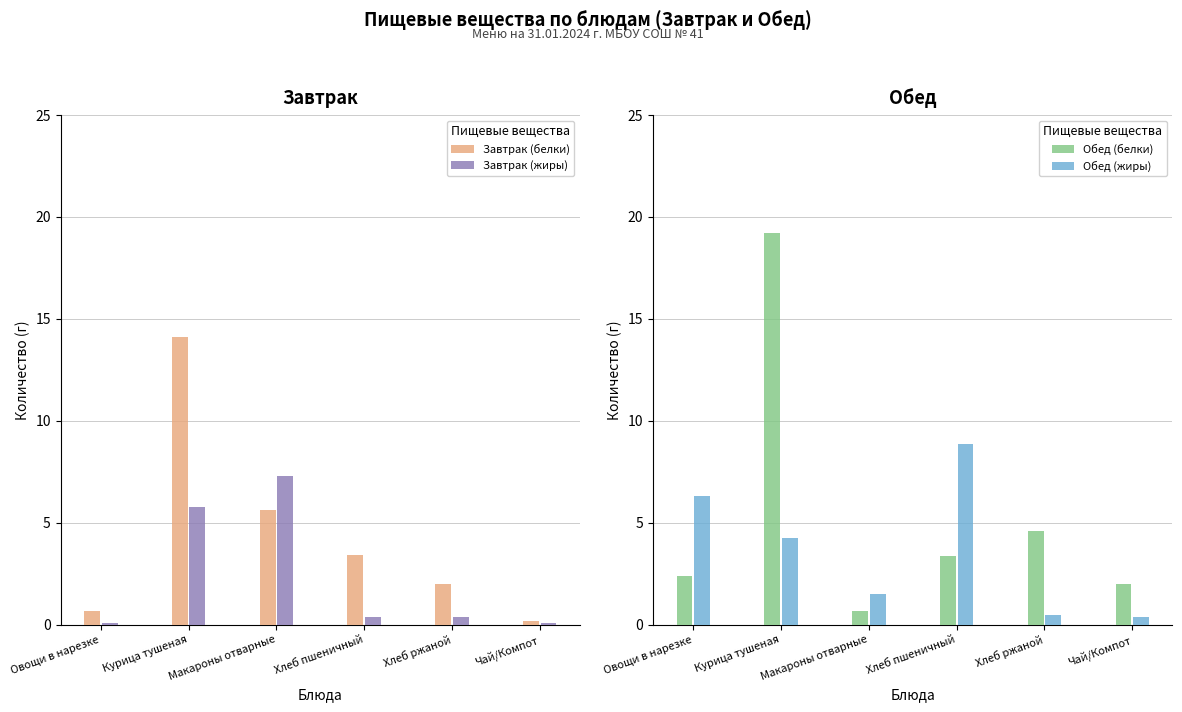

Which series has the largest range (max minus min)?

Обед (белки)